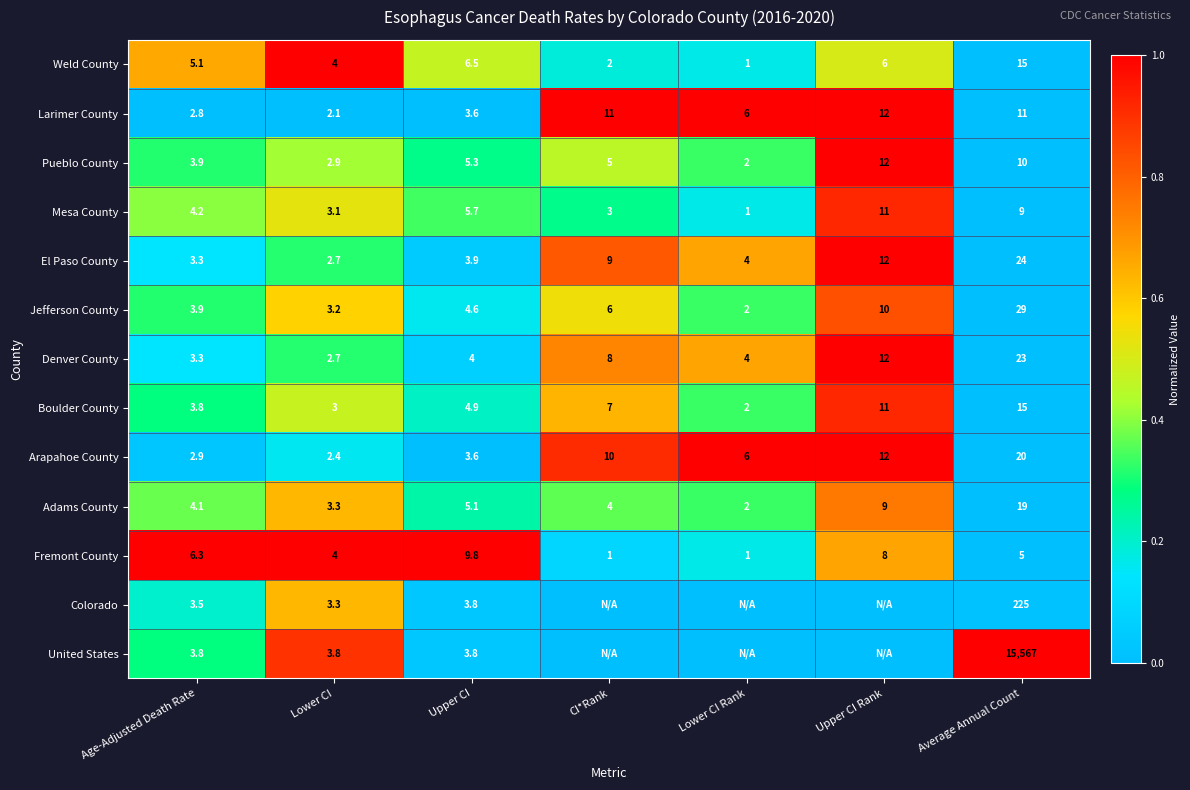

What is the difference between the maximum and second lowest values in the Fremont County series?

8.8